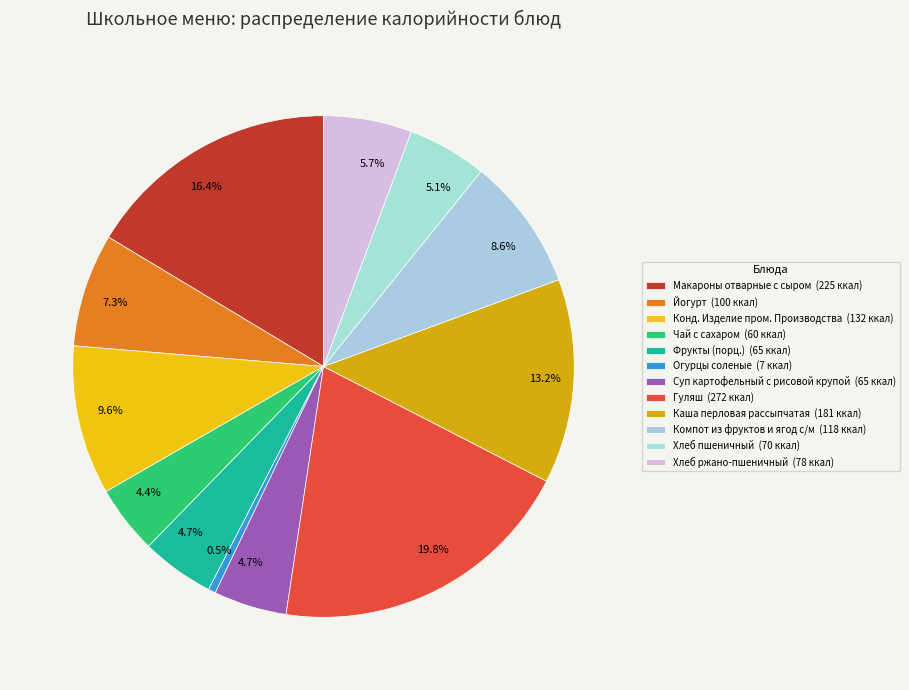

How many slices are in this pie chart?

12